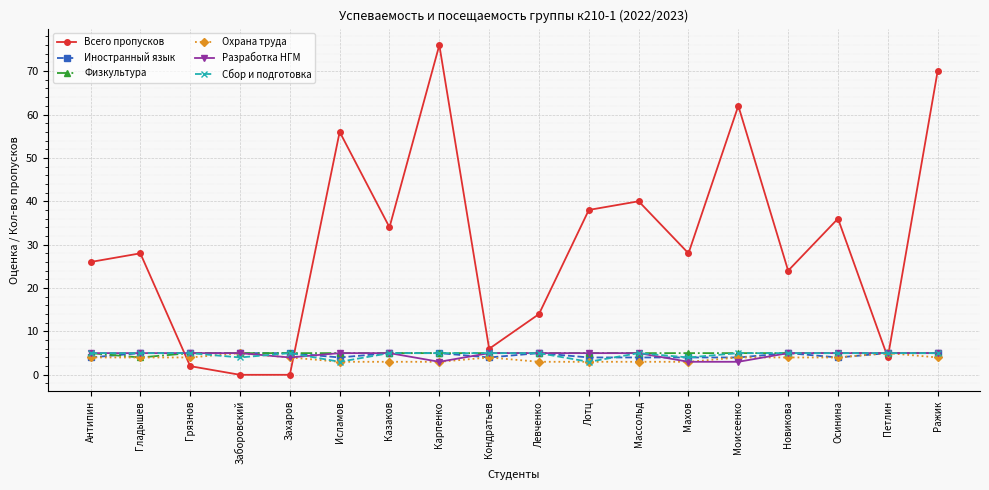

Count the number of data series in this chart.

6